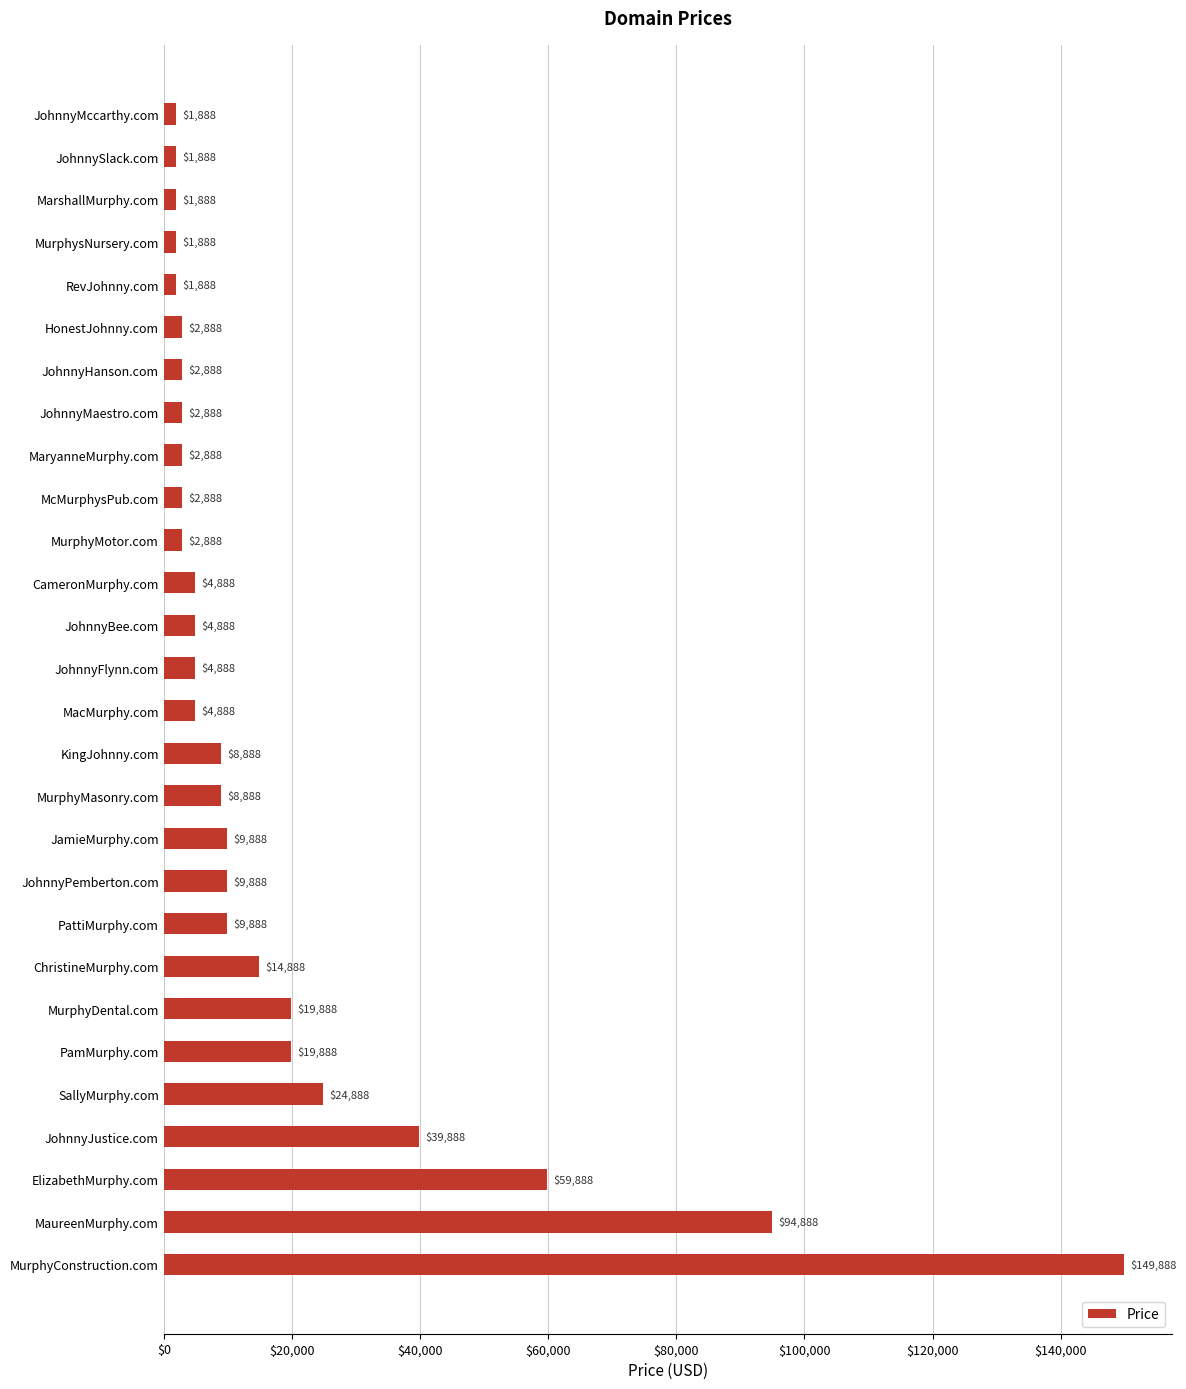

What value does the data have at CameronMurphy.com, to the nearest 50?

4900